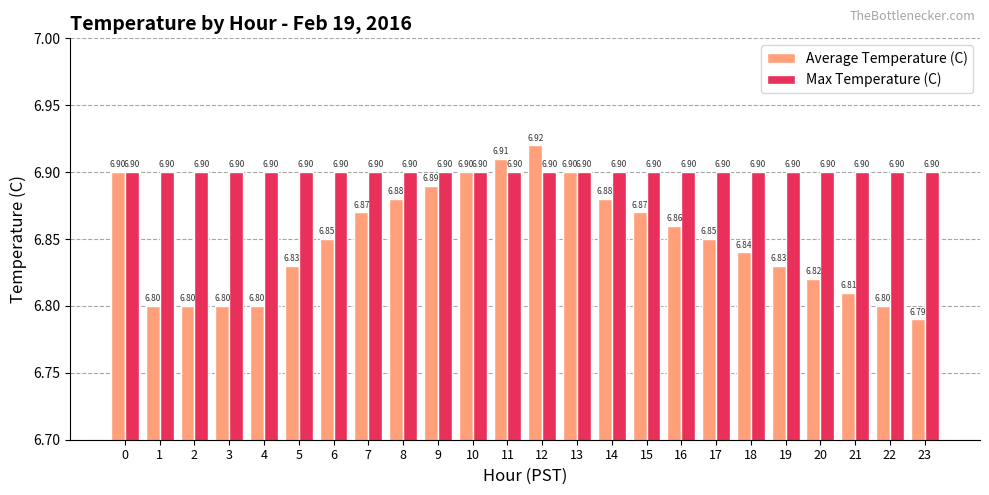

Is it true that Max Temperature (C) equals 6.9 at 1?

True